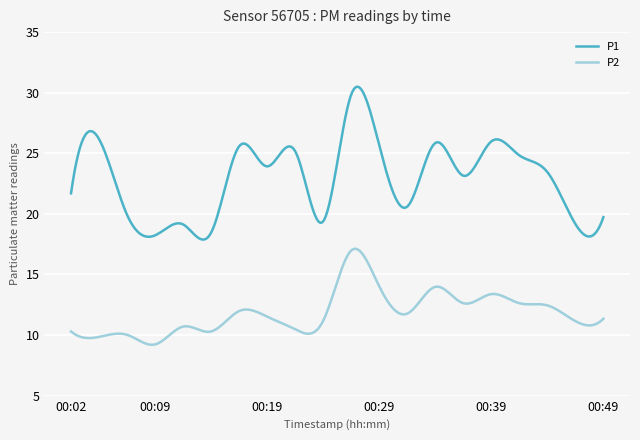

What are all the series names shown in the legend?

P1, P2